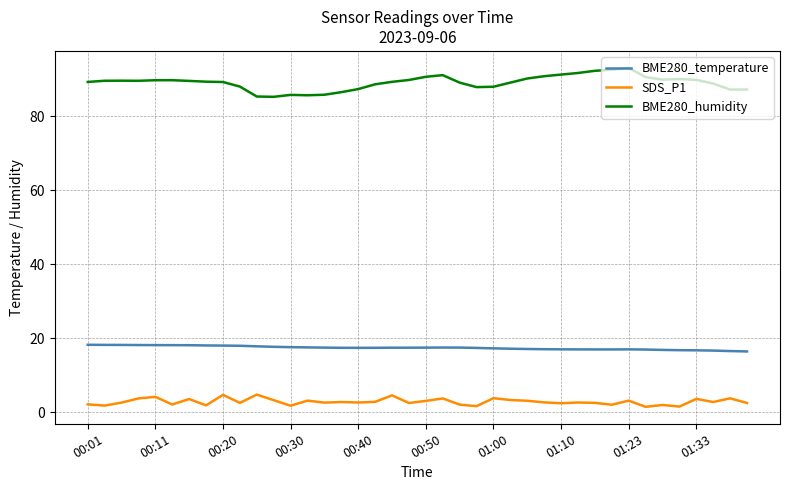

True or false: BME280_humidity and BME280_temperature cross at least once.

False